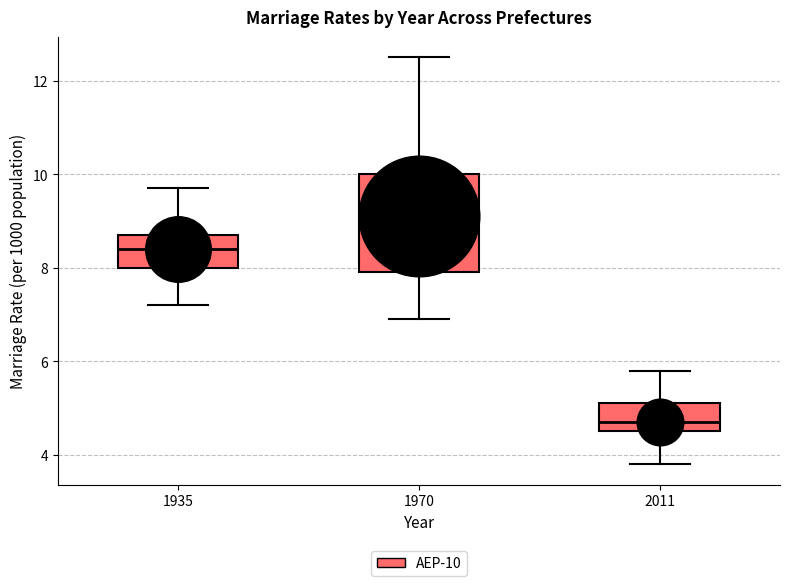

Comparing the boxes themselves (not the whiskers), which one is the tallest?

1970